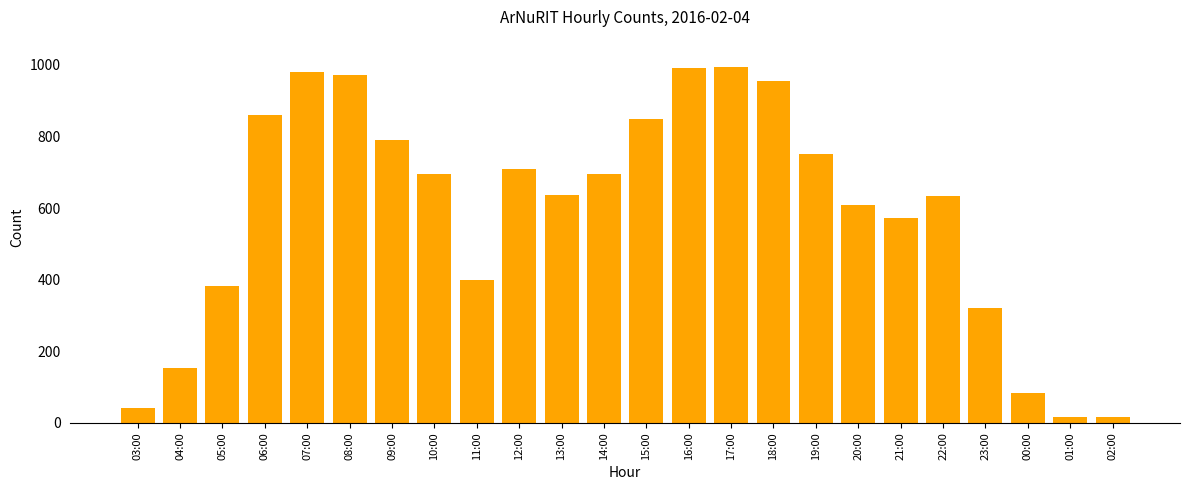

The chart shows a value of 428 at 14:00. True or false?

False